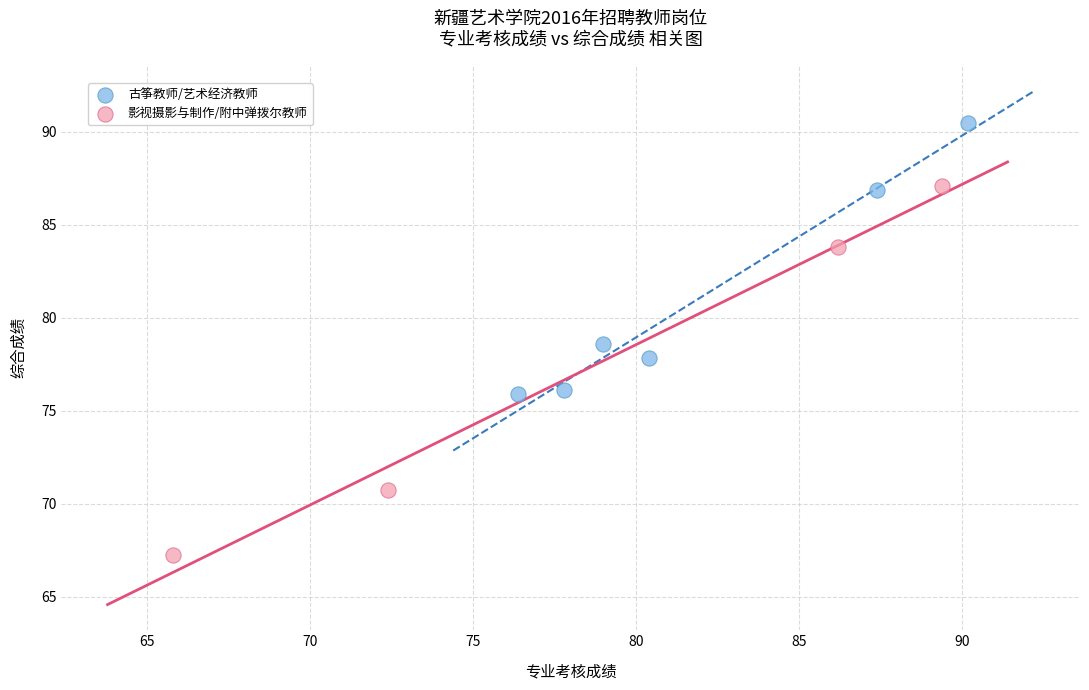

What are all the series names shown in the legend?

古筝教师/艺术经济教师, 影视摄影与制作/附中弹拨尔教师